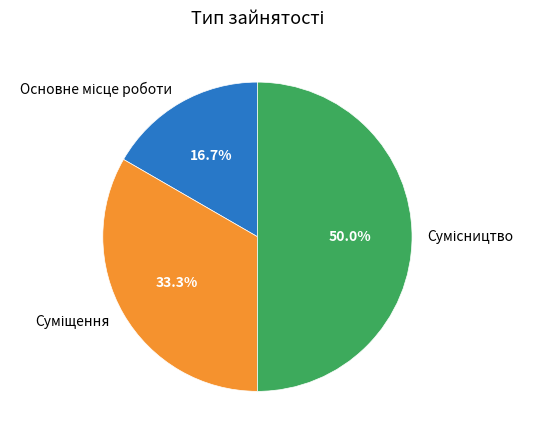

Count the number of slices in the pie.

3